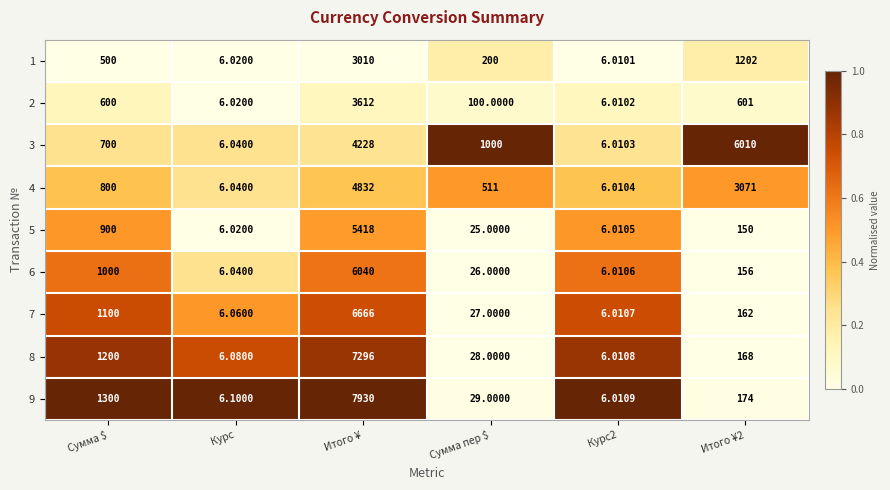

Where does the 8 series first go above 168?

Сумма $